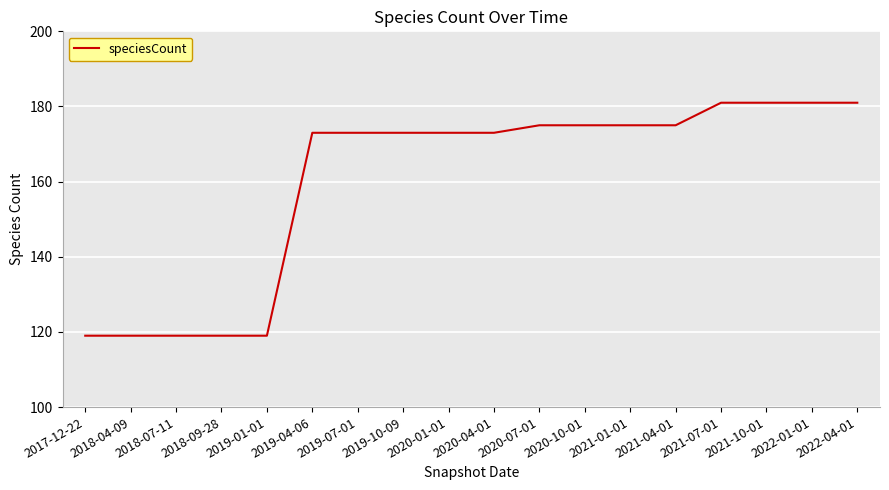

What position from the left is 2022-04-01?

18